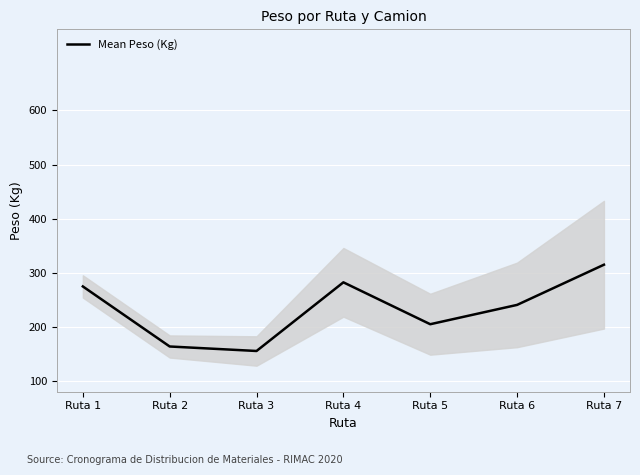

How many points are higher than both their immediate neighbors (excluding endpoints)?

1